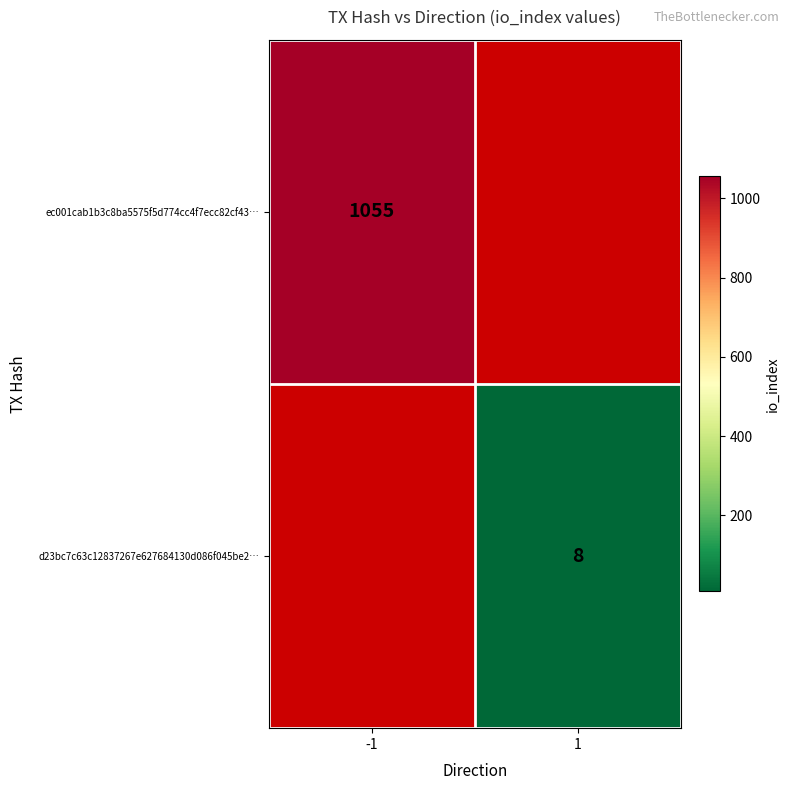

Count the number of data series in this chart.

2